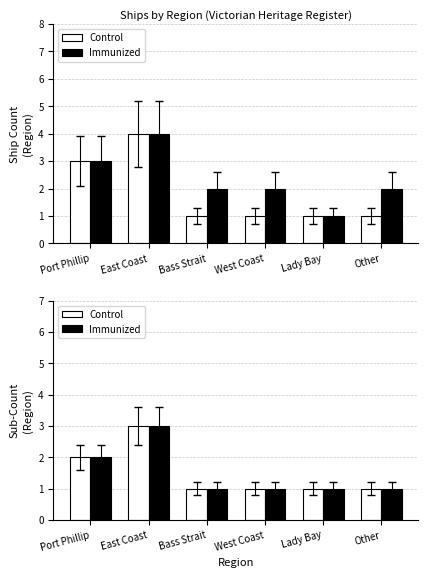

What is the lowest value of the Control series?

1